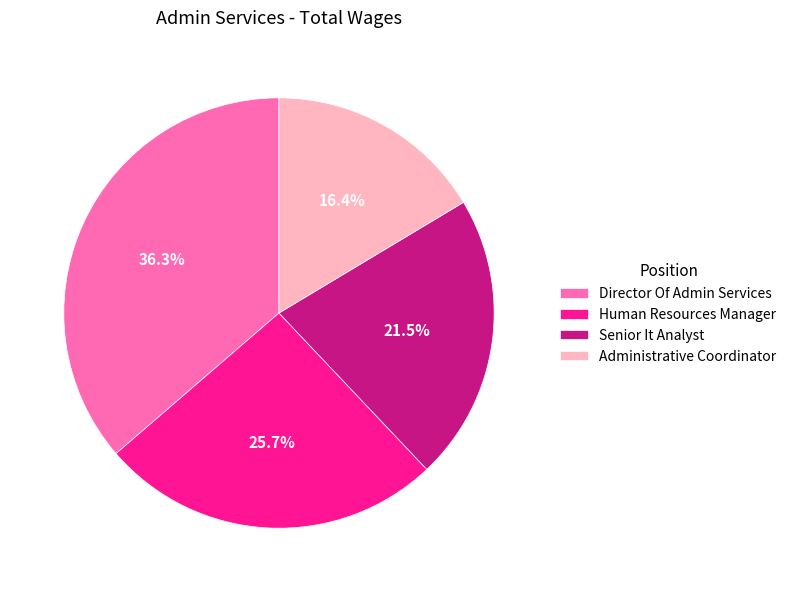

Combined, do Senior It Analyst and Human Resources Manager account for over 50%?

No